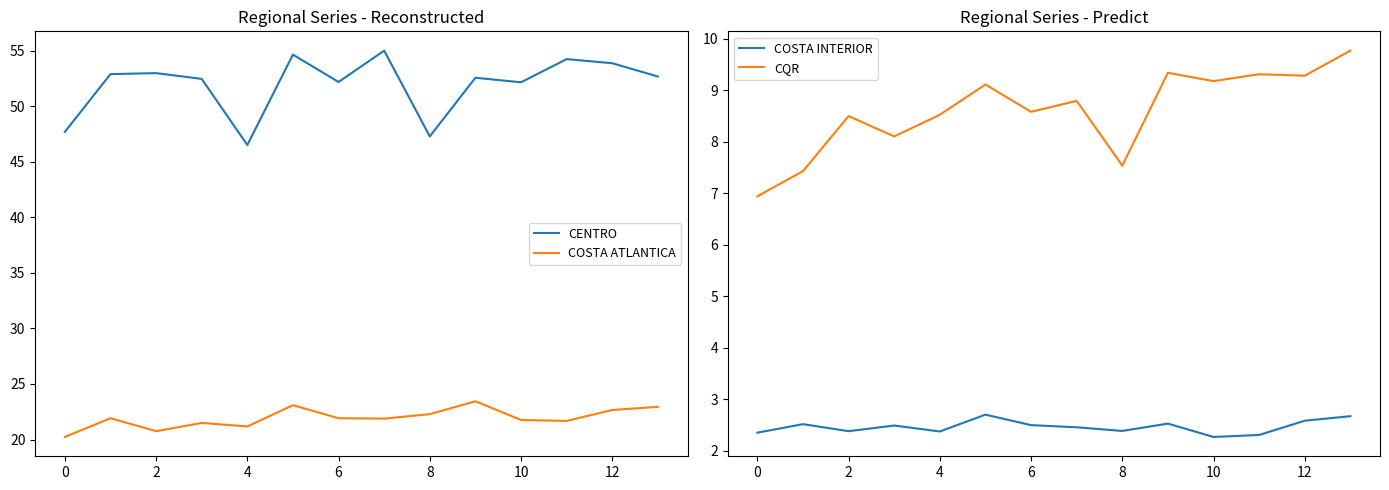

What is the highest value of the COSTA ATLANTICA series?

23.4